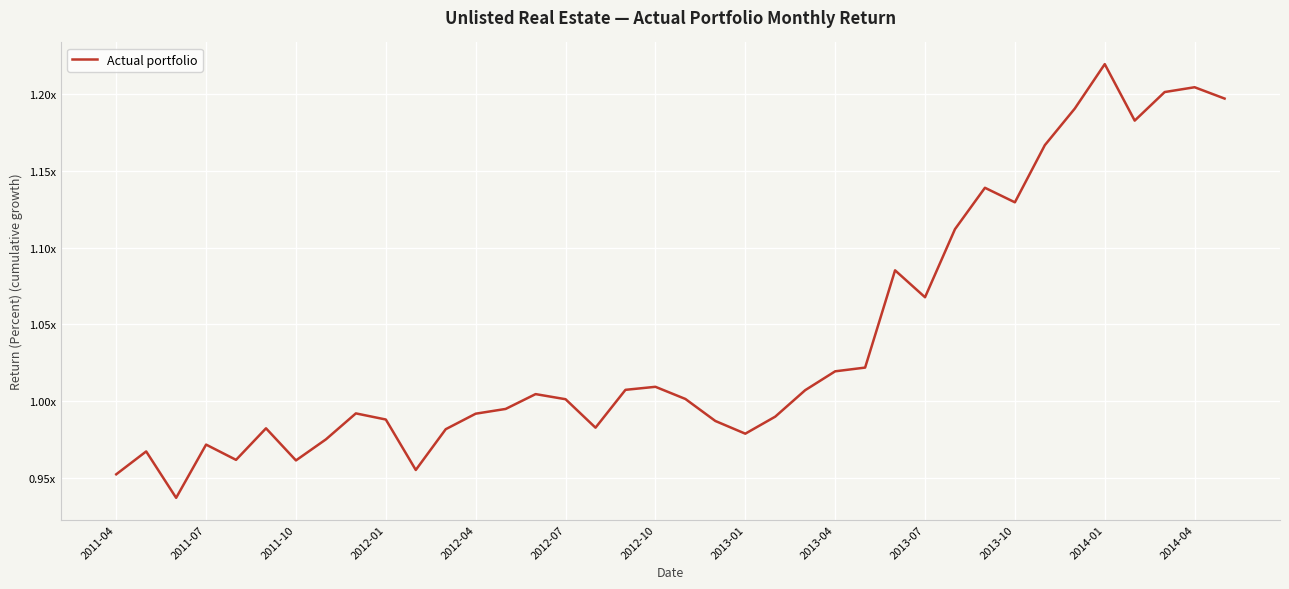

Does the chart display data point markers on the line(s)?

No